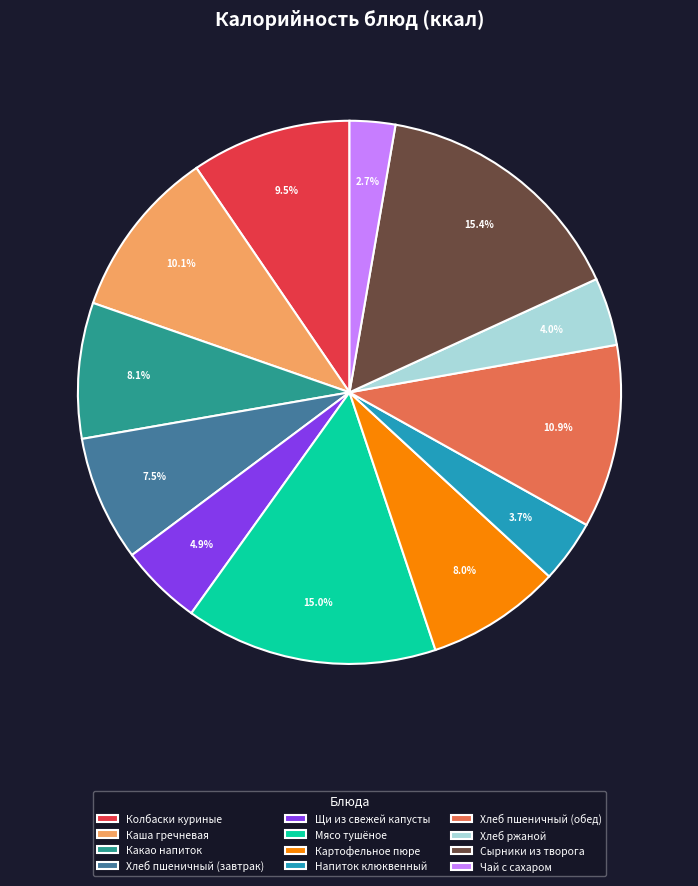

How many slices are in this pie chart?

12